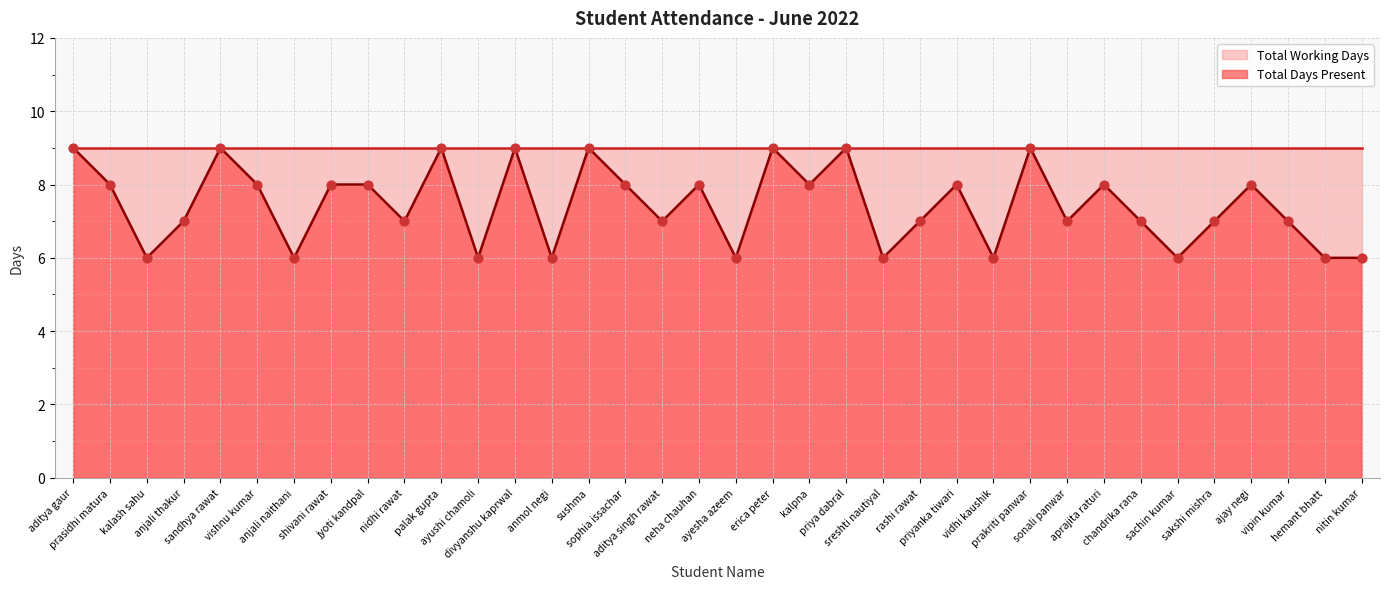

What is the change in value from aditya singh rawat to priyanka tiwari?

+1